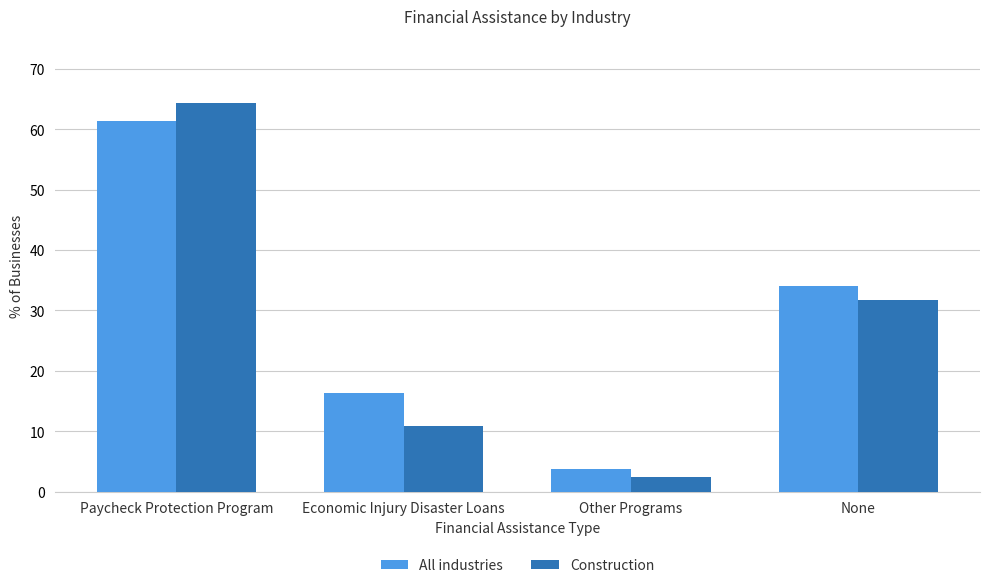

Reading right to left, what are all the values shown in this chart?

All industries: None=34.1	Other Programs=3.7	Economic Injury Disaster Loans=16.4	Paycheck Protection Program=61.3
Construction: None=31.8	Other Programs=2.5	Economic Injury Disaster Loans=10.9	Paycheck Protection Program=64.3